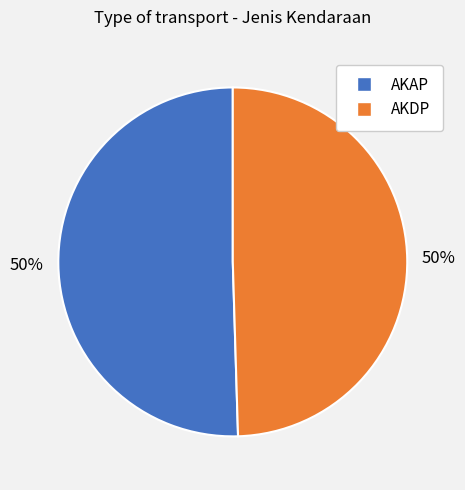

To the nearest percent, what is the average slice percentage?

50%